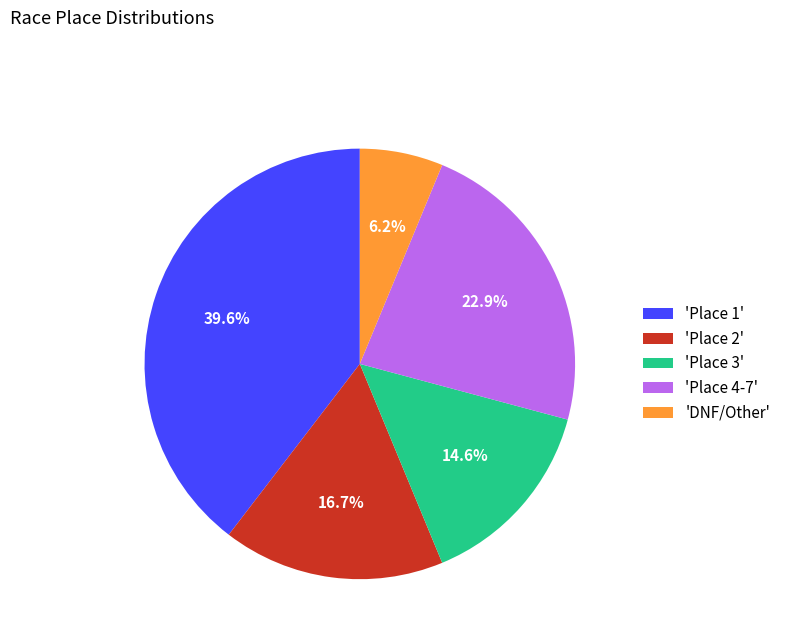

Is there any slice that represents more than half of the pie?

No